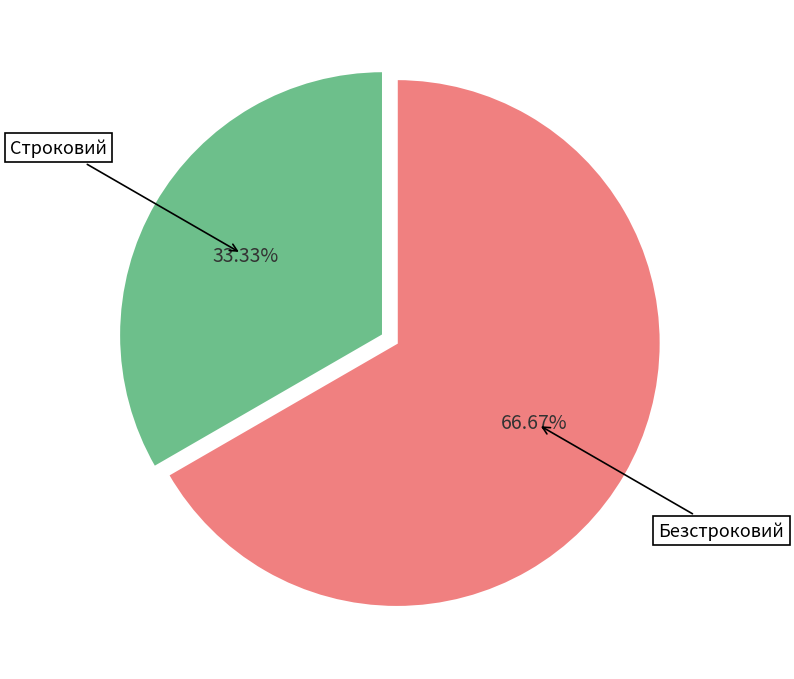

Which has a higher value, Безстроковий or Строковий?

Безстроковий